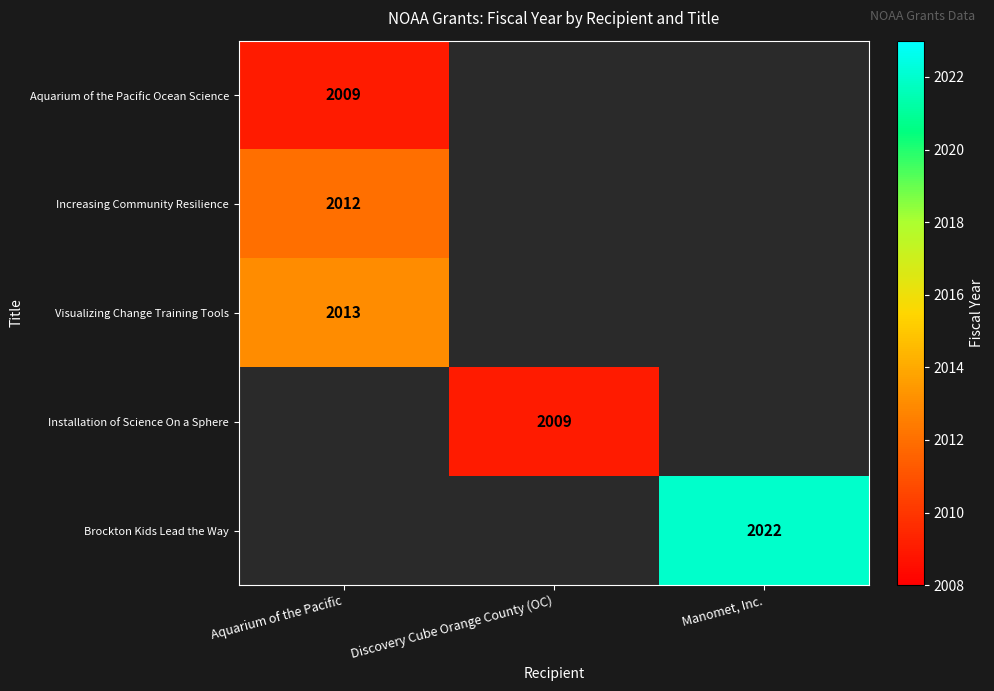

True or false: Brockton Kids Lead the Way has a value of 2022 at Manomet, Inc..

True